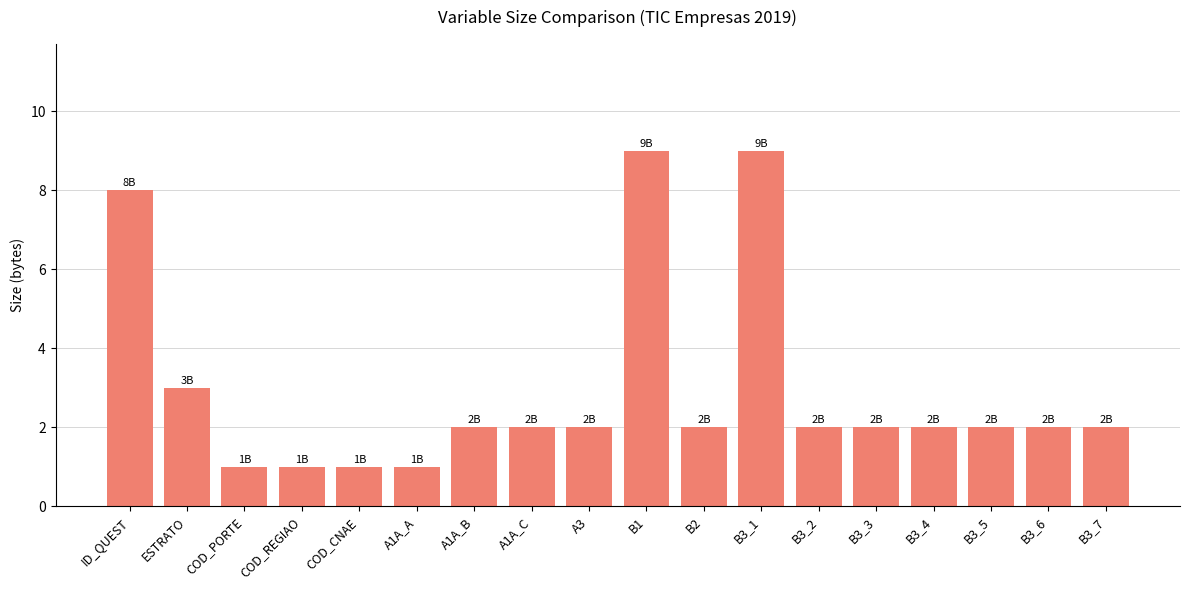

What is the ratio of the value at ID_QUEST to the value at A3?

4.0